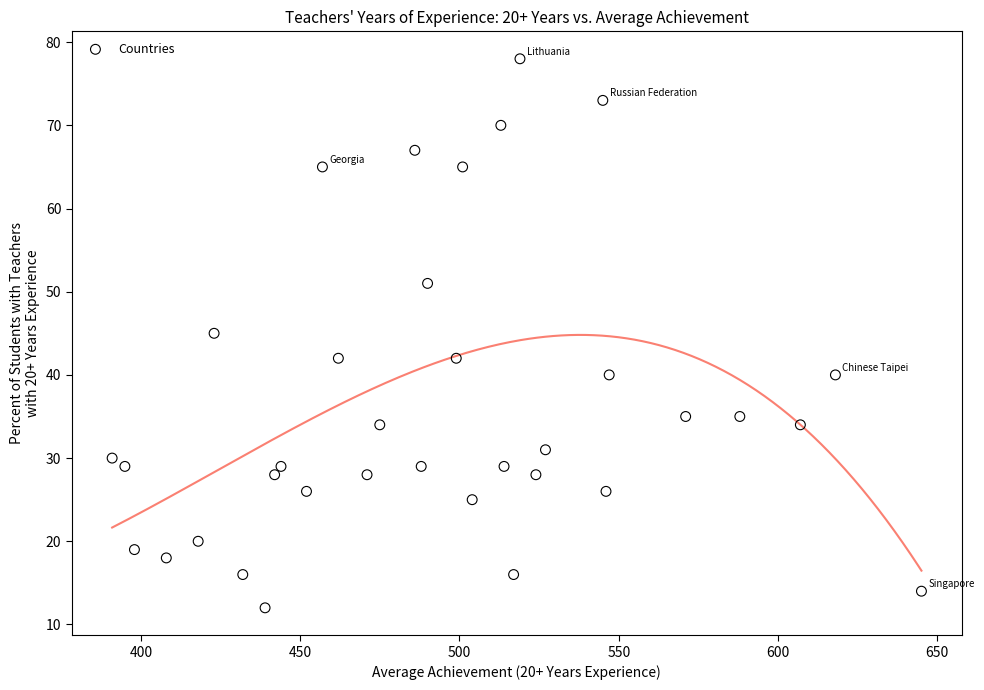

What is the range of X values (max minus min)?

254